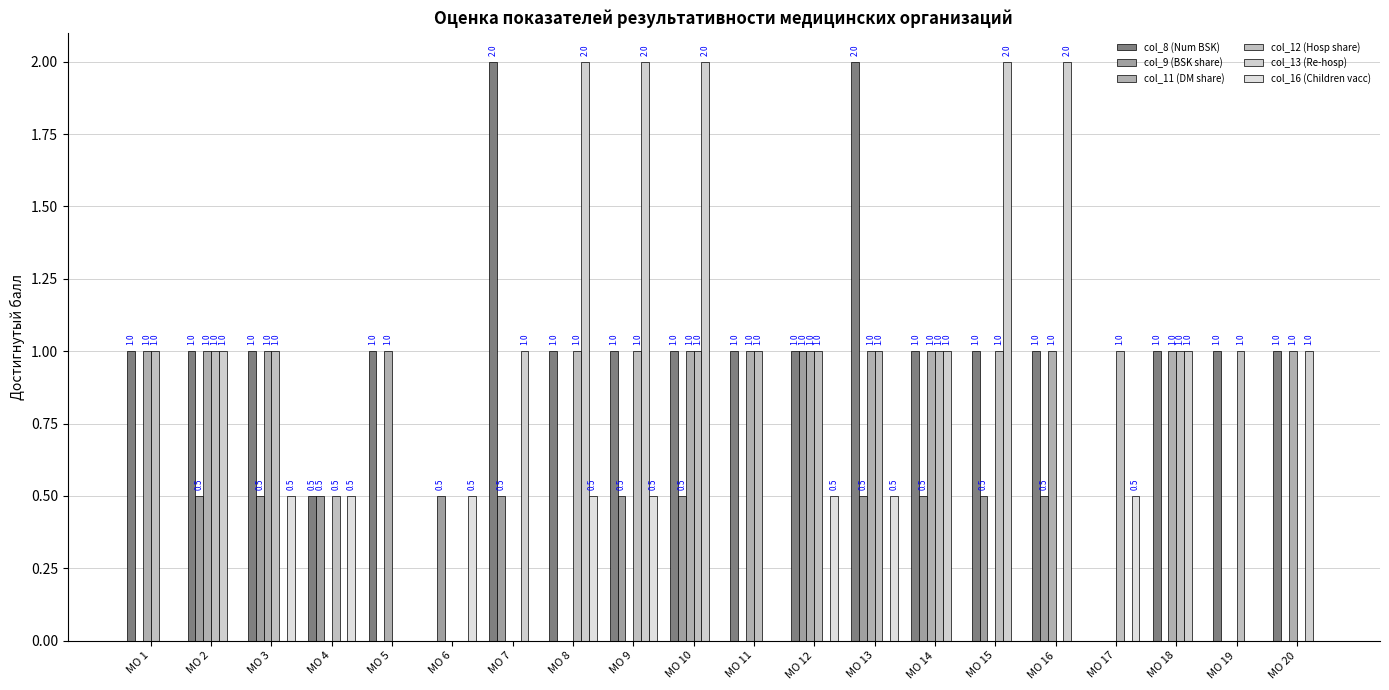

Reading left to right, transcribe all the data shown in this chart.

col_8 (Num BSK): 1.0	1.0	1.0	0.5	1.0	0.0	2.0	1.0	1.0	1.0	1.0	1.0	2.0	1.0	1.0	1.0	0.0	1.0	1.0	1.0
col_9 (BSK share): 0.0	0.5	0.5	0.5	0.0	0.5	0.5	0.0	0.5	0.5	0.0	1.0	0.5	0.5	0.5	0.5	0.0	0.0	0.0	0.0
col_11 (DM share): 1.0	1.0	1.0	0.0	1.0	0.0	0.0	0.0	0.0	1.0	1.0	1.0	1.0	1.0	0.0	1.0	0.0	1.0	0.0	1.0
col_12 (Hosp share): 1.0	1.0	1.0	0.5	0.0	0.0	0.0	1.0	1.0	1.0	1.0	1.0	1.0	1.0	1.0	0.0	1.0	1.0	1.0	0.0
col_13 (Re-hosp): 0.0	1.0	0.0	0.0	0.0	0.0	1.0	2.0	2.0	2.0	0.0	0.0	0.0	1.0	2.0	2.0	0.0	1.0	0.0	1.0
col_16 (Children vacc): 0.0	0.0	0.5	0.5	0.0	0.5	0.0	0.5	0.5	0.0	0.0	0.5	0.5	0.0	0.0	0.0	0.5	0.0	0.0	0.0